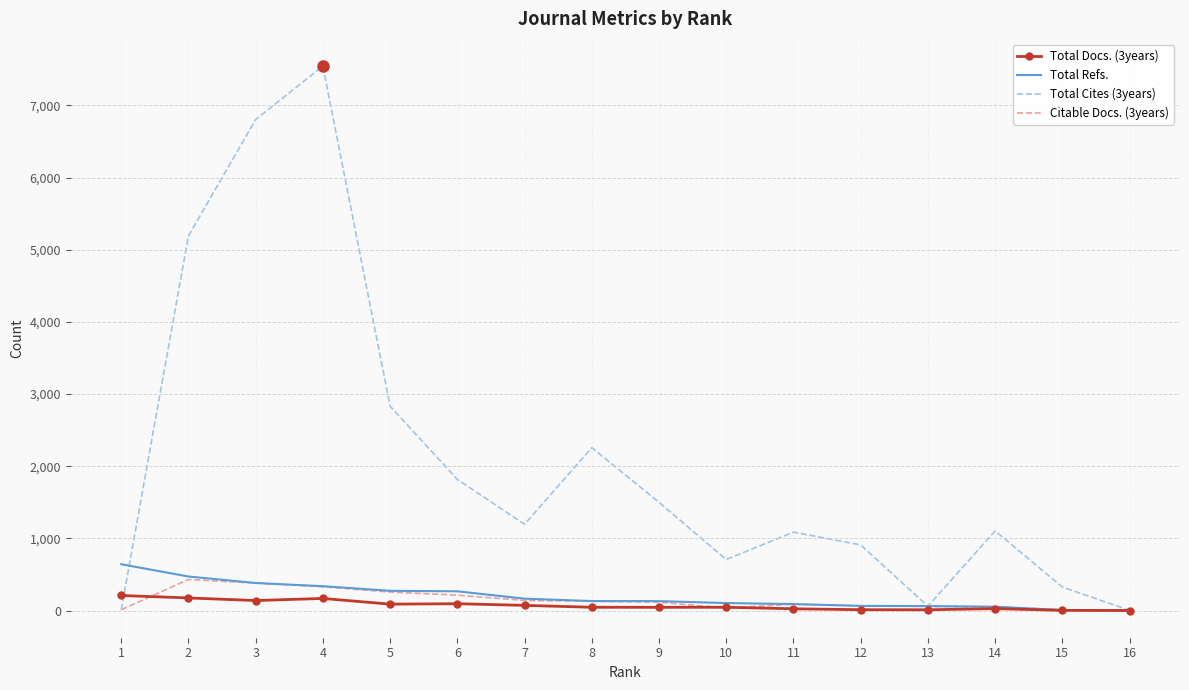

At which category is the sum across all series the highest?

4